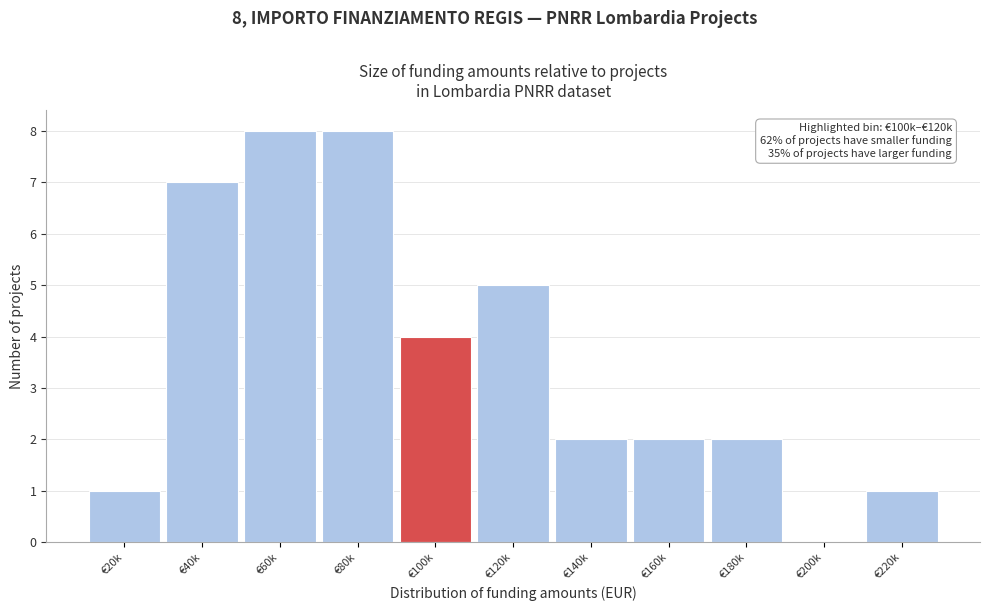

Reading left to right, what are all the values shown in this chart?

€20k=1	€40k=7	€60k=8	€80k=8	€100k=4	€120k=5	€140k=2	€160k=2	€180k=2	€200k=0	€220k=1